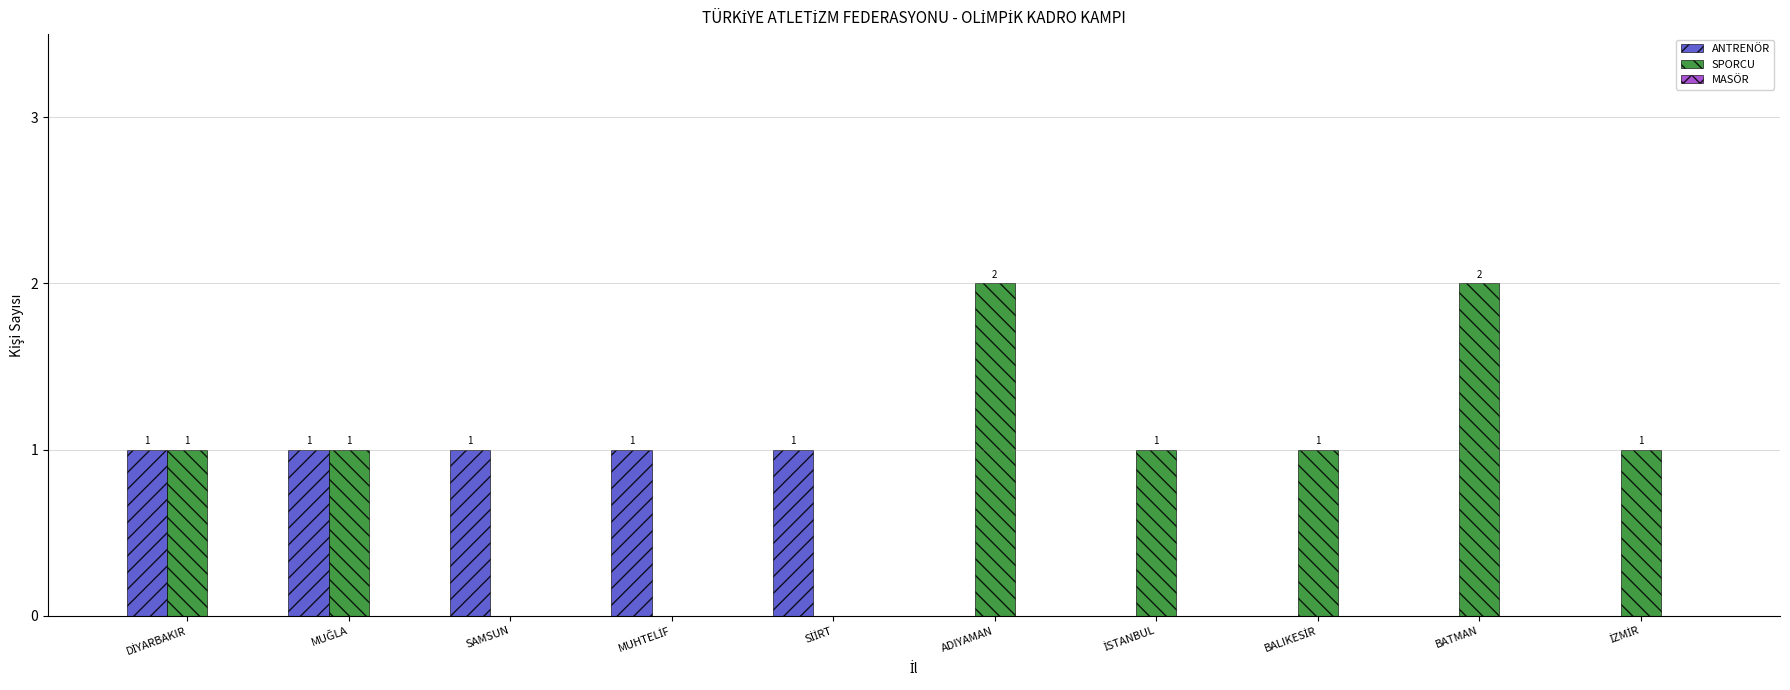

Which series has the largest total across all categories?

SPORCU